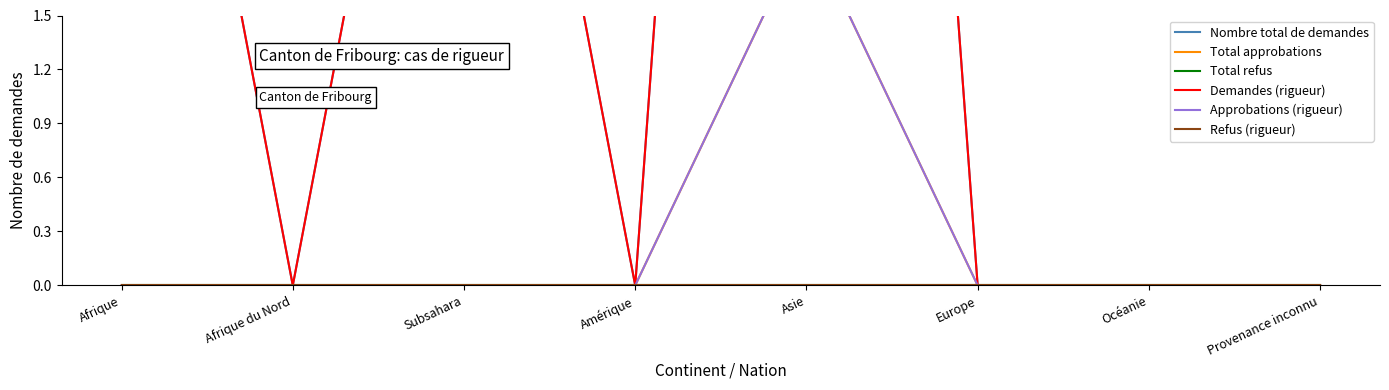

True or false: Approbations (rigueur) and Nombre total de demandes intersect in this chart.

False